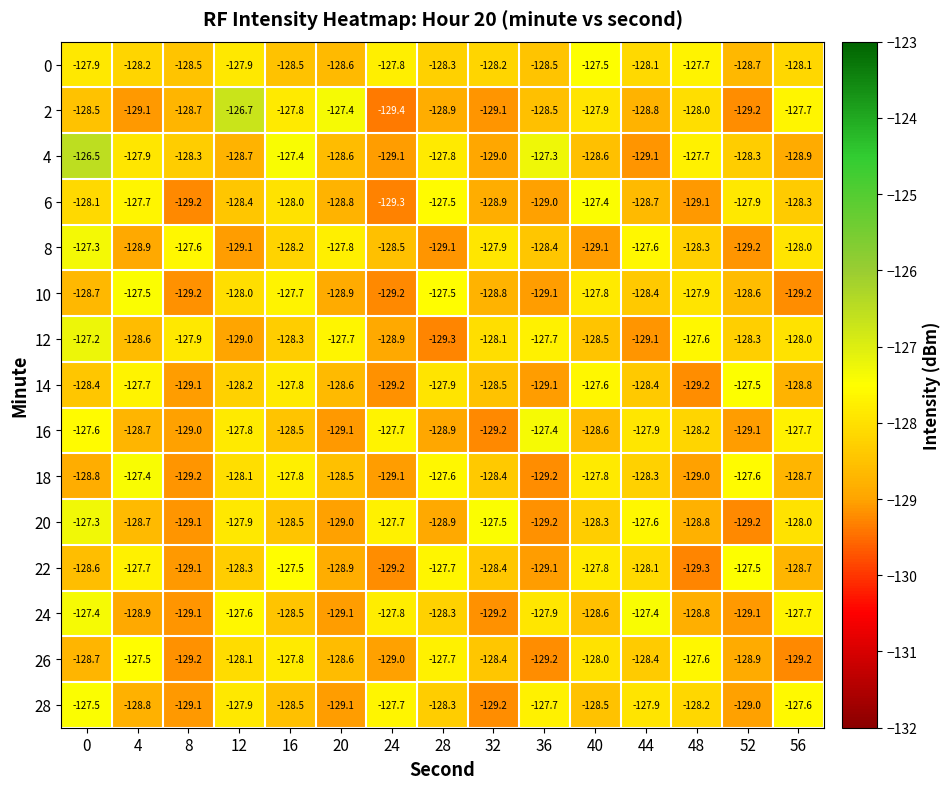

What is the greatest value displayed?

-126.5